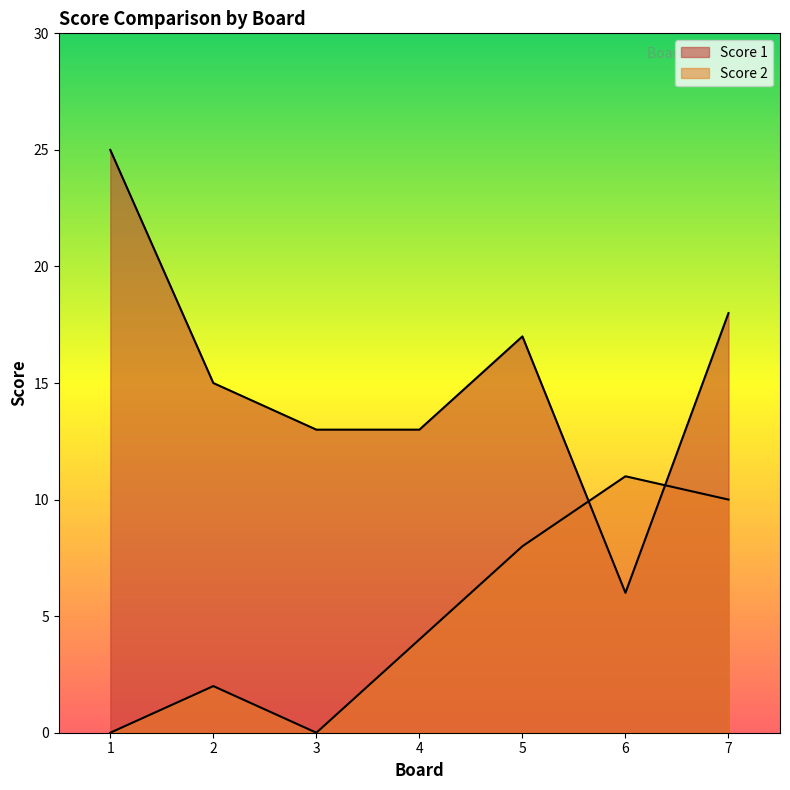

Reading left to right, list all the values displayed in this chart.

Score 1: 1=25	2=15	3=13	4=13	5=17	6=6	7=18
Score 2: 1=0	2=2	3=0	4=4	5=8	6=11	7=10